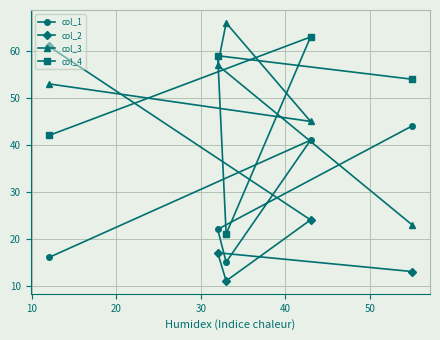

What is the smallest value displayed?

11